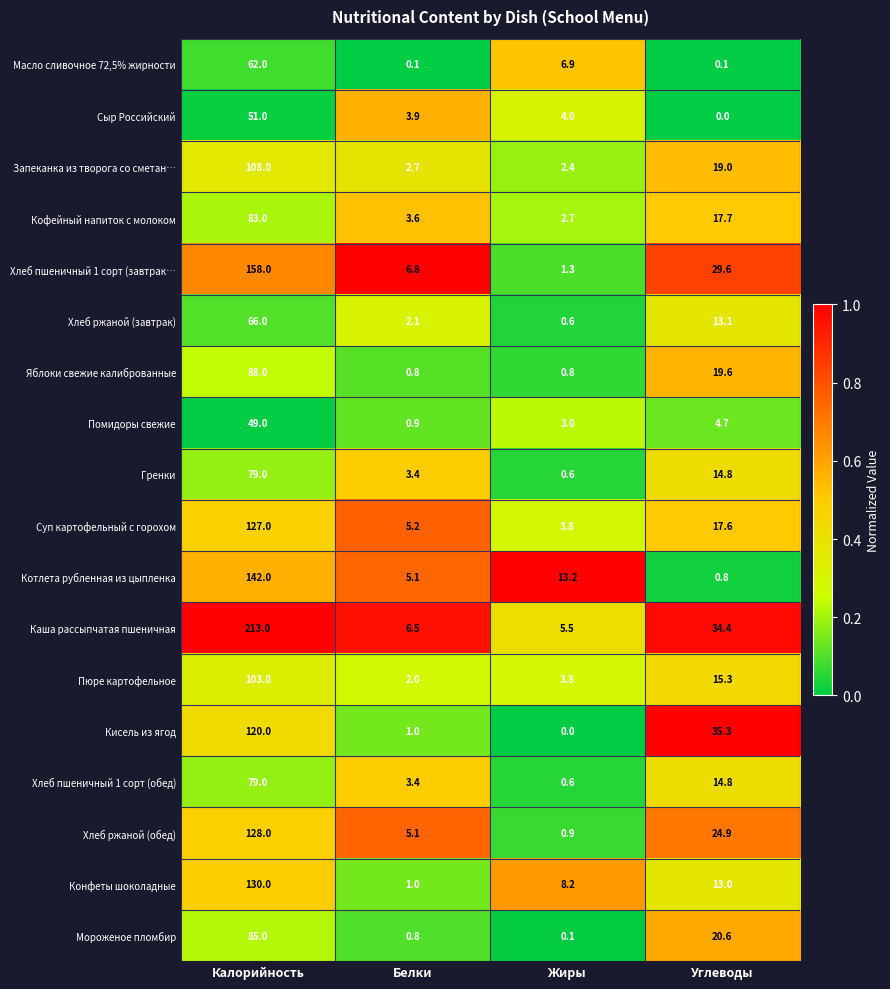

What is the difference between the Кисель из ягод values at Жиры and Углеводы?

35.3